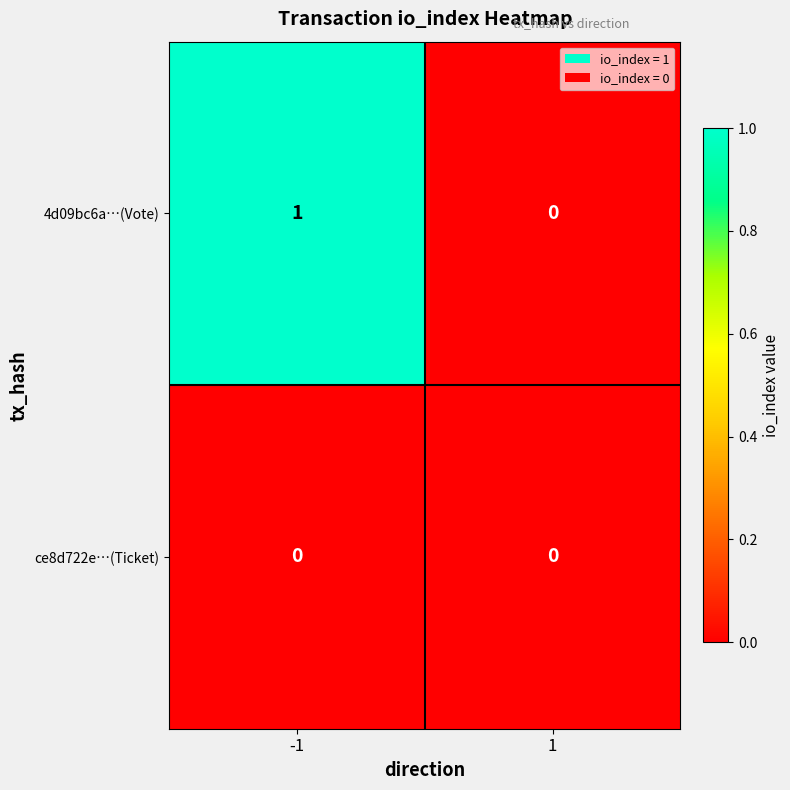

At -1, list the series in order from largest to smallest.

4d09bc6a…(Vote), ce8d722e…(Ticket)